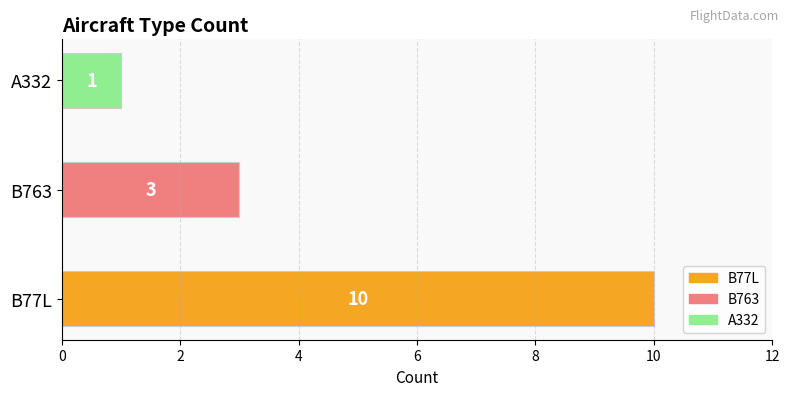

Approximately how many times larger is the value at B763 compared to A332?

3.0